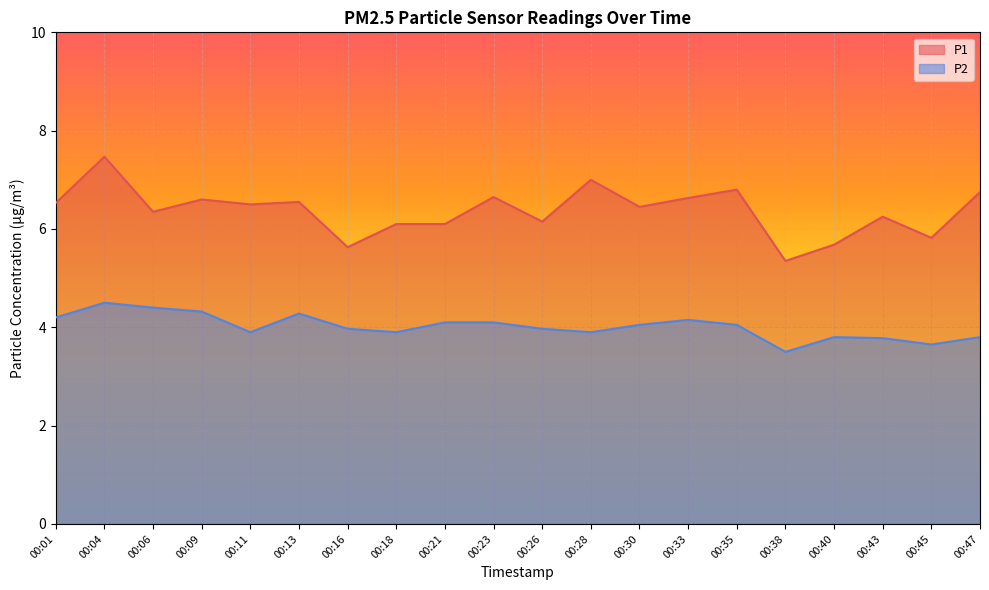

Reading left to right, what are all the values shown in this chart?

P1: 00:01=6.5	00:04=7.5	00:06=6.3	00:09=6.6	00:11=6.5	00:13=6.5	00:16=5.6	00:18=6.1	00:21=6.1	00:23=6.7	00:26=6.2	00:28=7.0	00:30=6.5	00:33=6.6	00:35=6.8	00:38=5.3	00:40=5.7	00:43=6.2	00:45=5.8	00:47=6.8
P2: 00:01=4.2	00:04=4.5	00:06=4.4	00:09=4.3	00:11=3.9	00:13=4.3	00:16=4.0	00:18=3.9	00:21=4.1	00:23=4.1	00:26=4.0	00:28=3.9	00:30=4.0	00:33=4.2	00:35=4.0	00:38=3.5	00:40=3.8	00:43=3.8	00:45=3.6	00:47=3.8